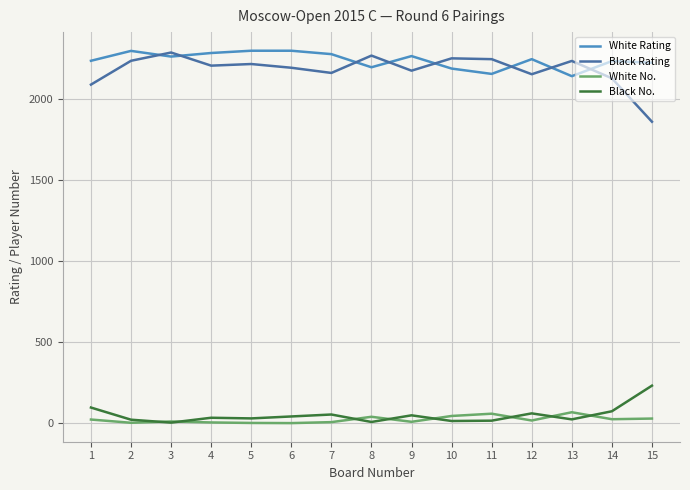

At how many categories does at least one series exceed 1802?

15